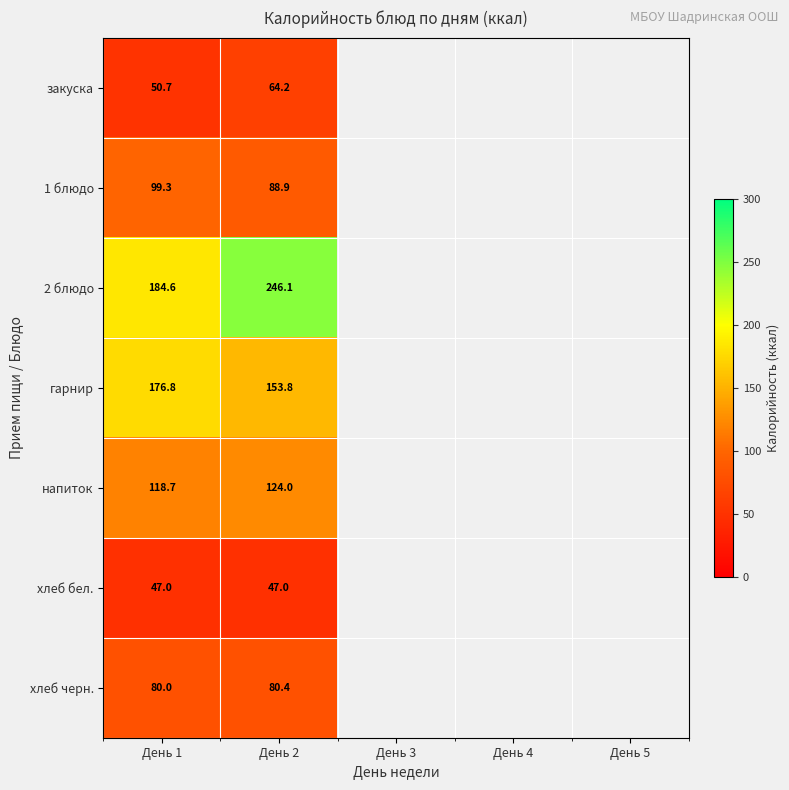

Is it true that гарнир equals 277.1 at День 1?

False